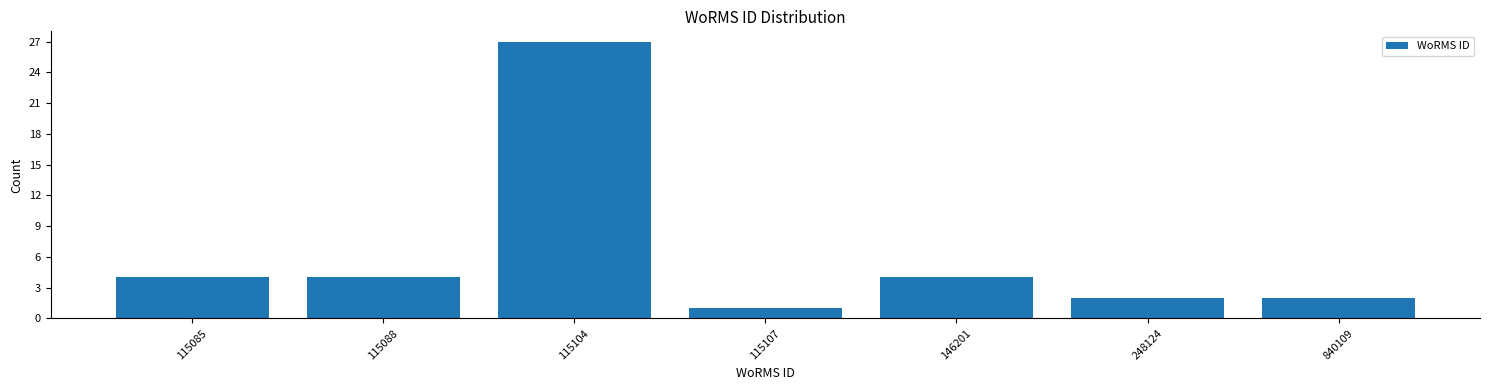

Reading left to right, what are all the values shown in this chart?

115085=4	115088=4	115104=27	115107=1	146201=4	248124=2	840109=2